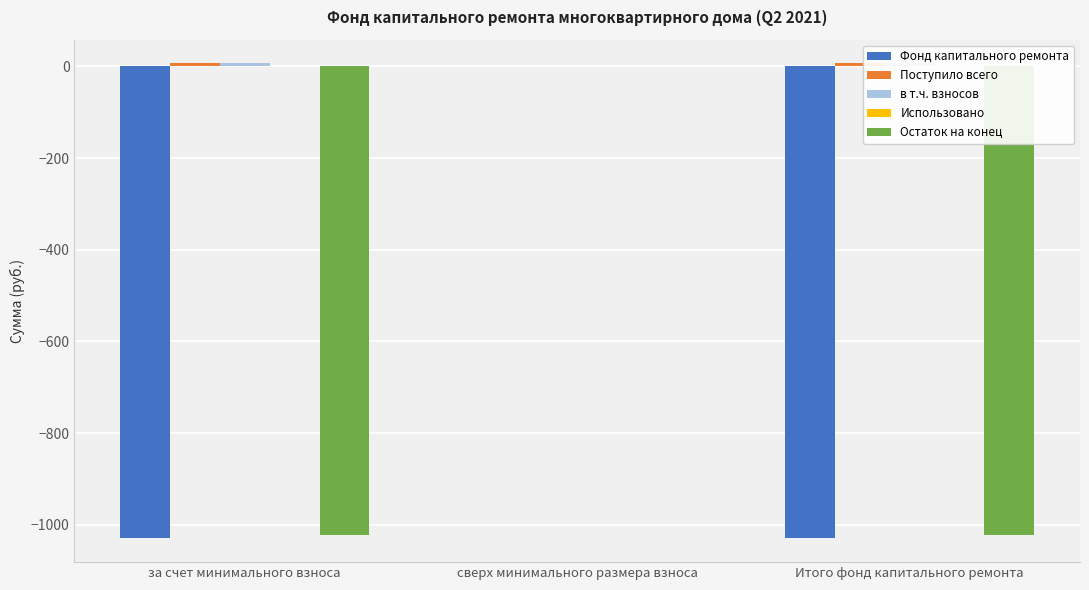

The value of Использовано at Итого фонд капитального ремонта is 0.0. True or false?

True